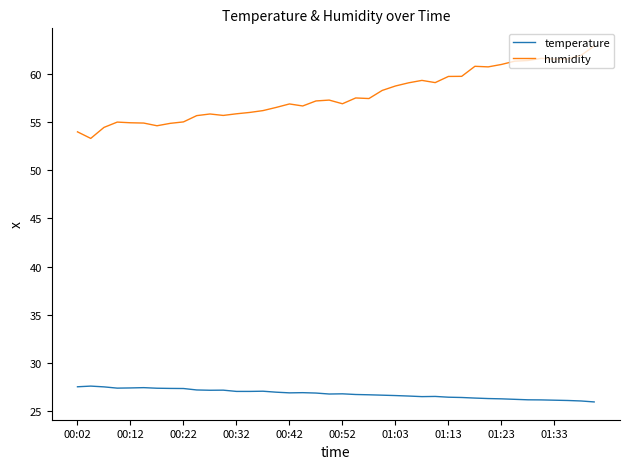

Rank the series by their average value, from lowest to highest.

temperature, humidity